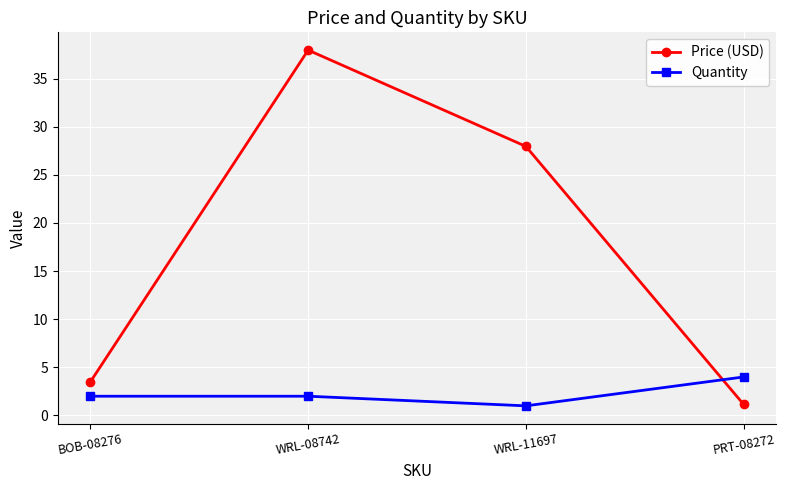

What is the greatest value displayed?

38.0